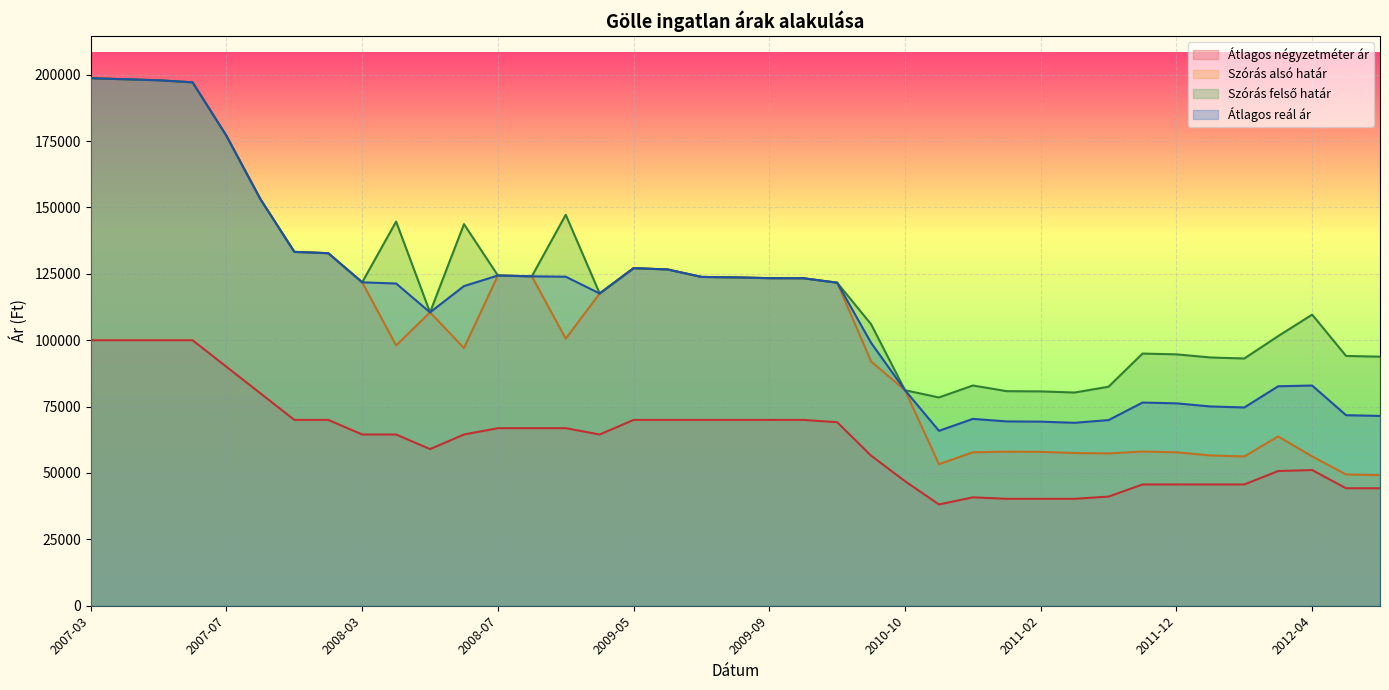

What is the greatest value displayed?

198692